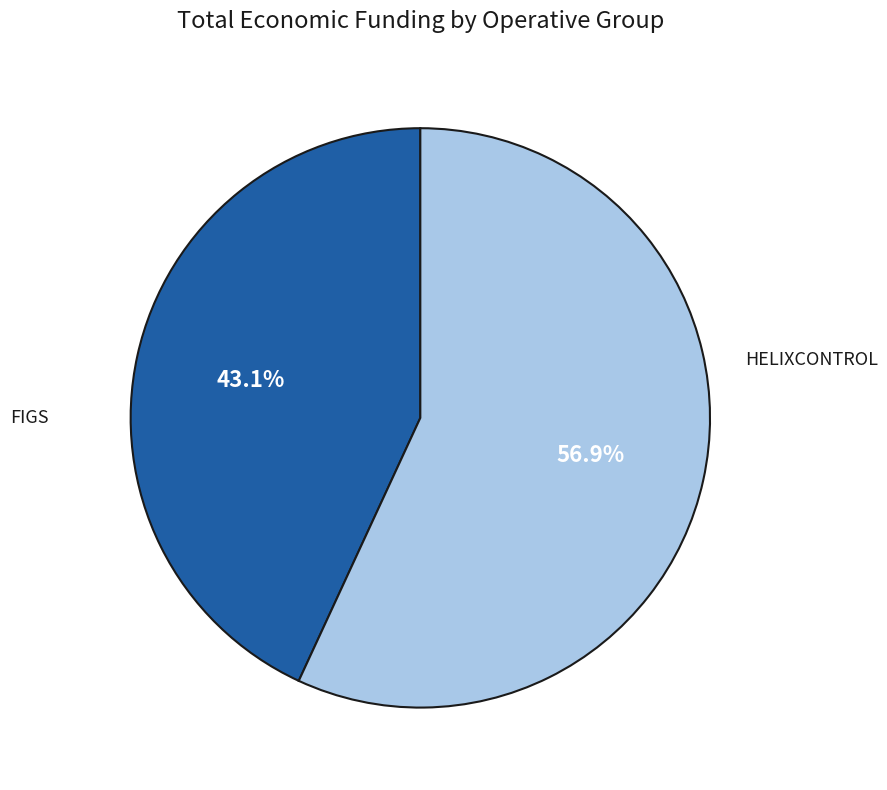

Is there any slice that represents more than half of the pie?

Yes